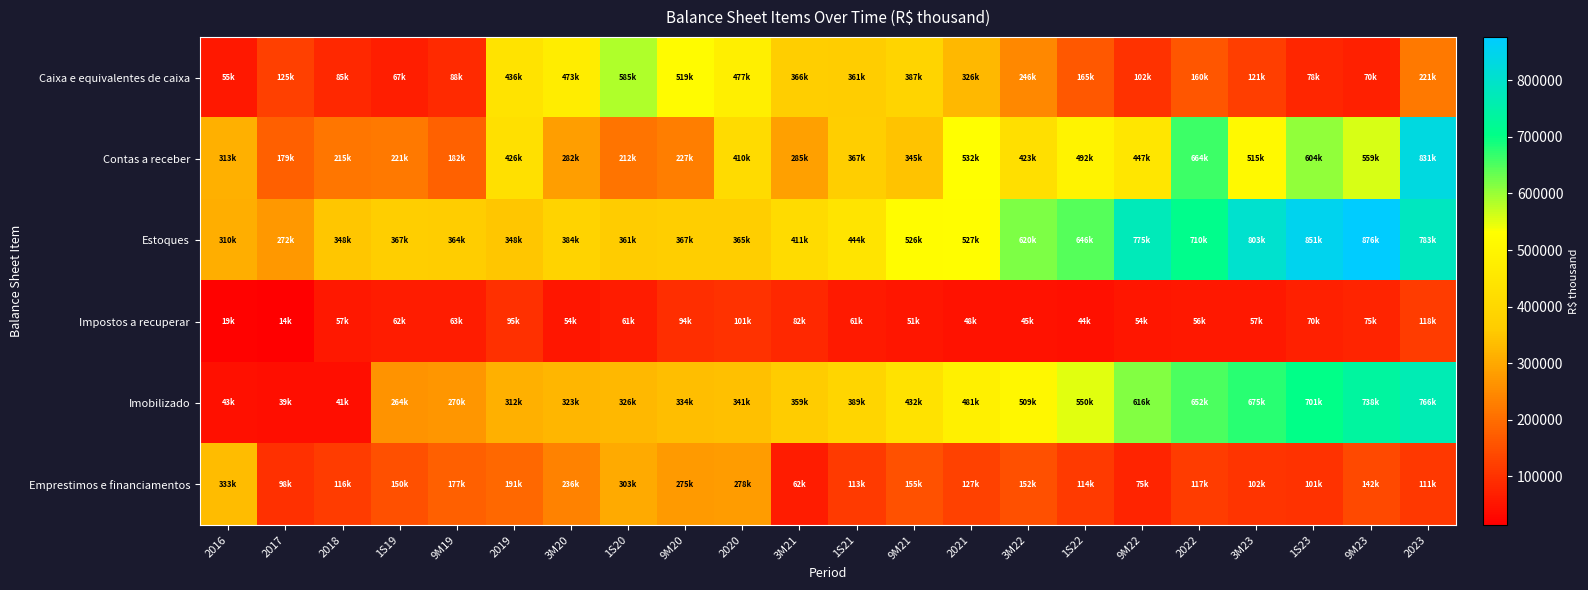

Which has a higher value, 3M23 or 9M19?

3M23